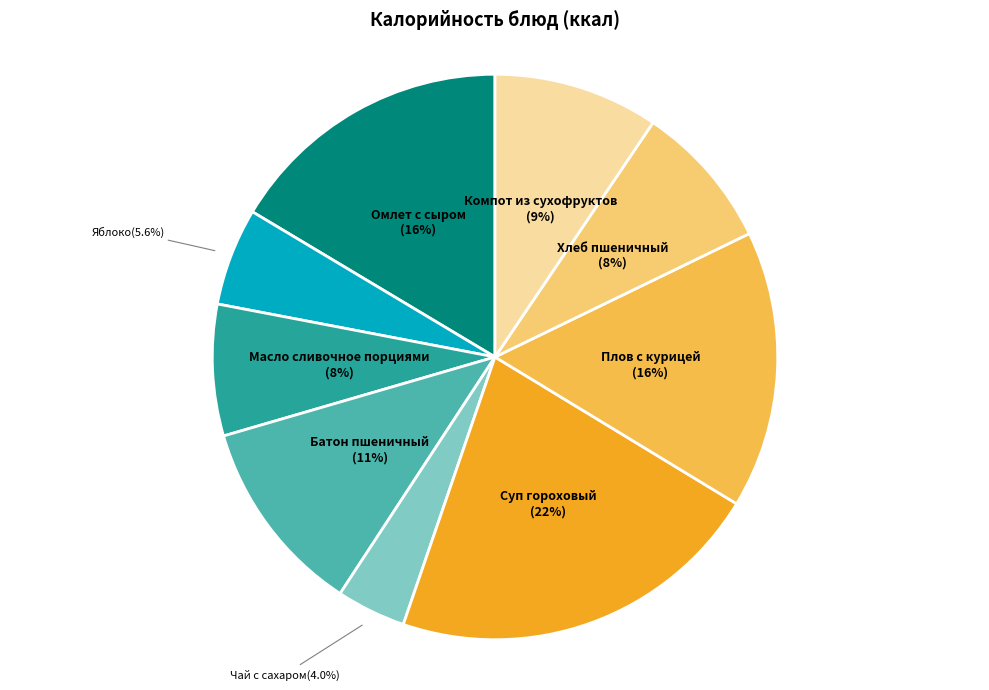

Which category has the smallest portion of the pie?

Чай с сахаром